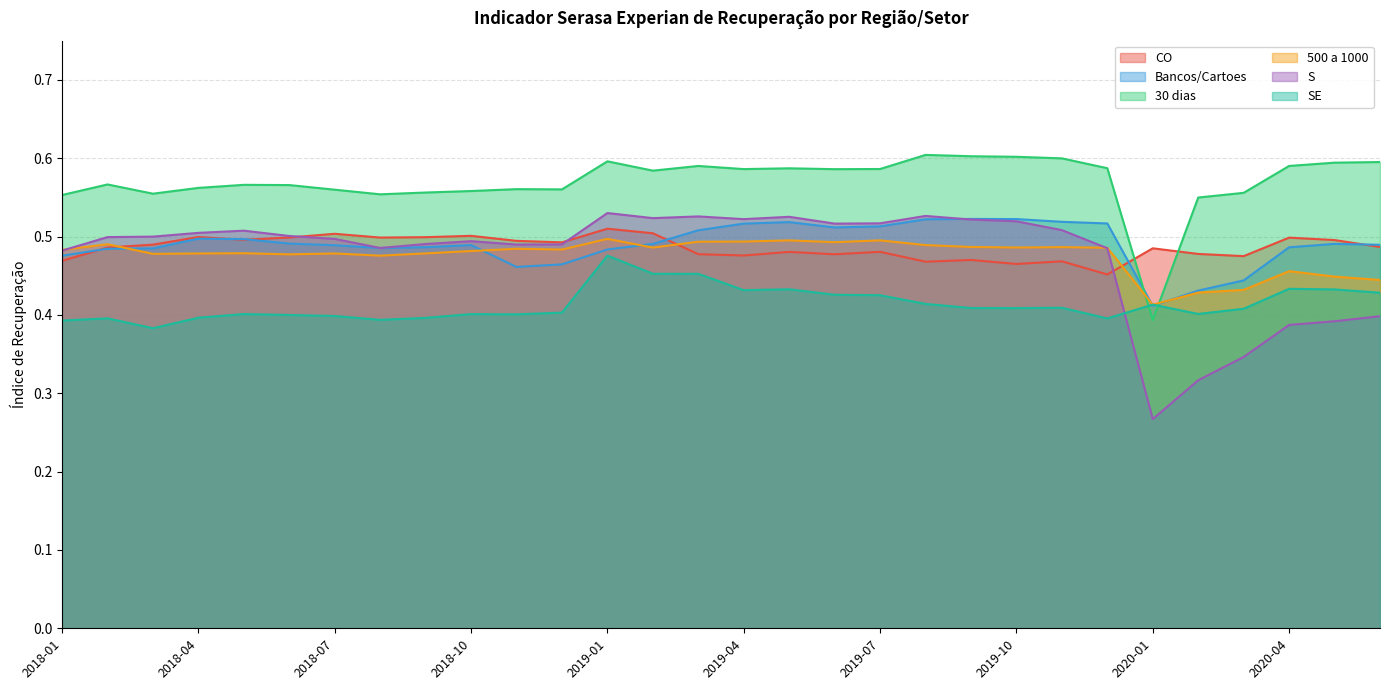

Which series has the widest spread of values?

S